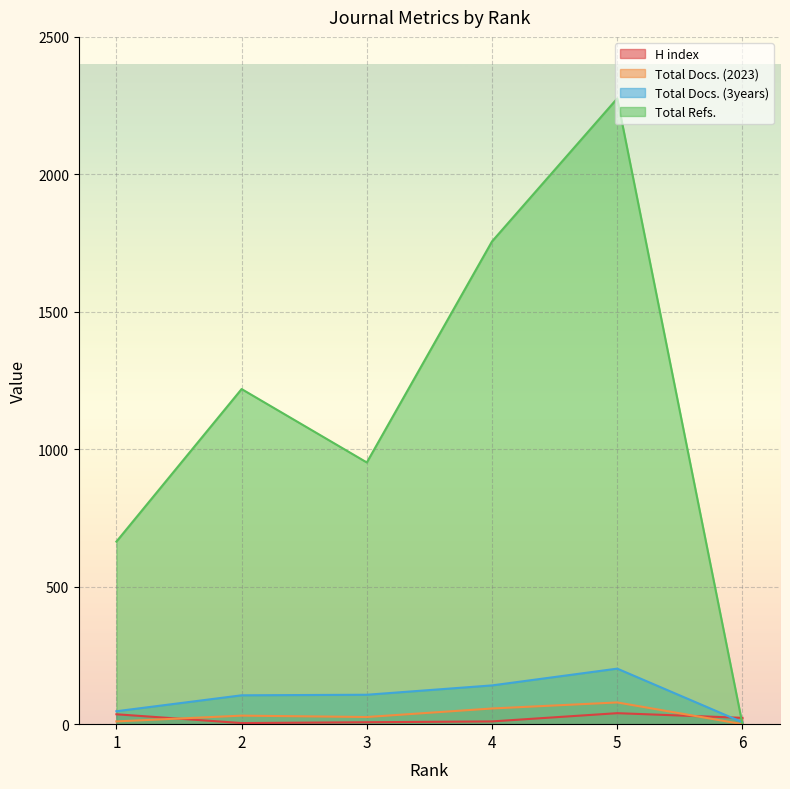

At which label is Total Refs. closest to 1138?

2